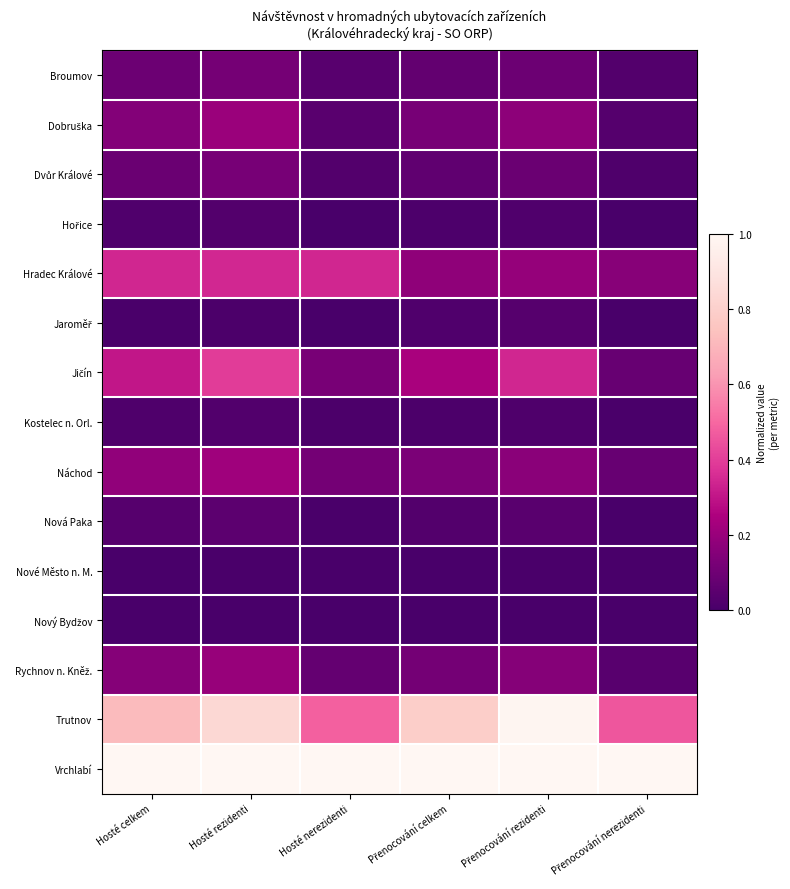

Between Přenocování nerezidenti and Hosté celkem, which is larger?

Hosté celkem